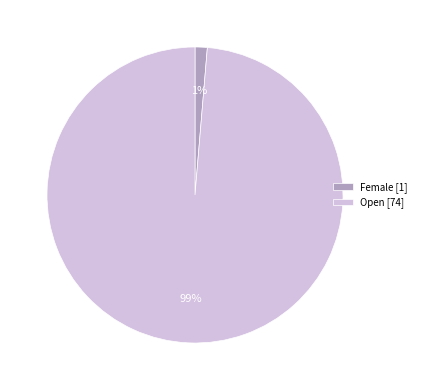

How many segments does this pie chart have?

2